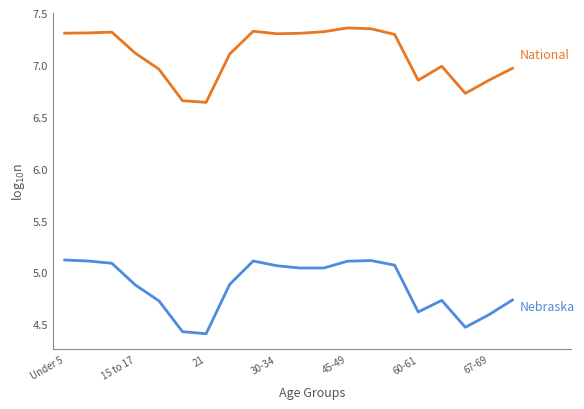

What is the minimum value shown in the chart?

4.4